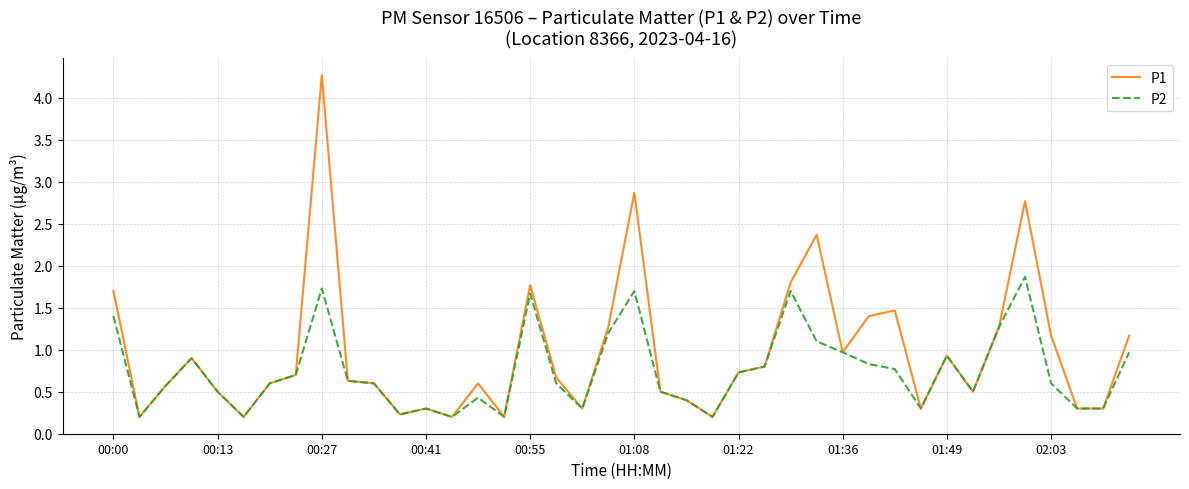

Which series has the largest total across all categories?

P1